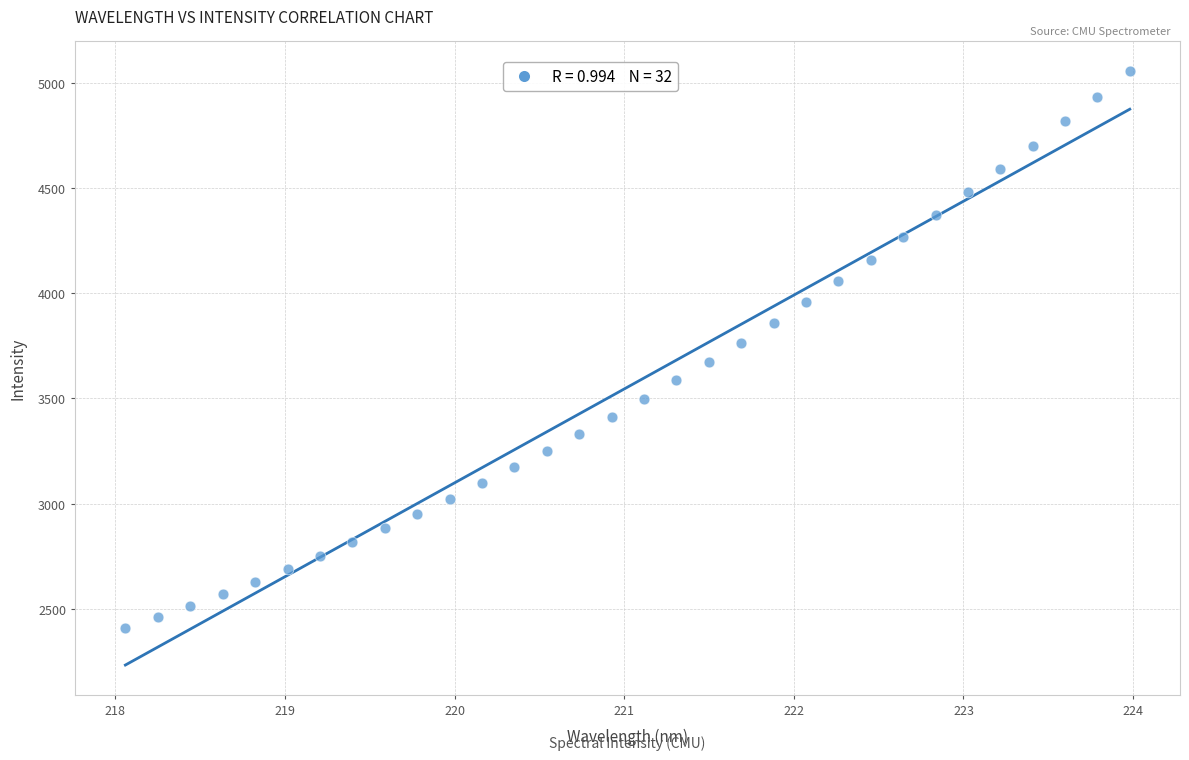

What is the range of Y values (max minus min)?

2647.4